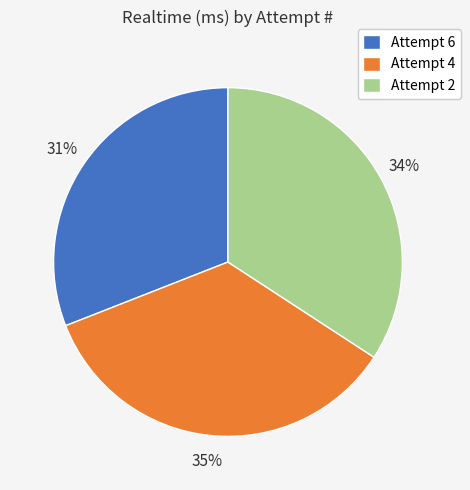

Which category has the smallest portion of the pie?

Attempt 6